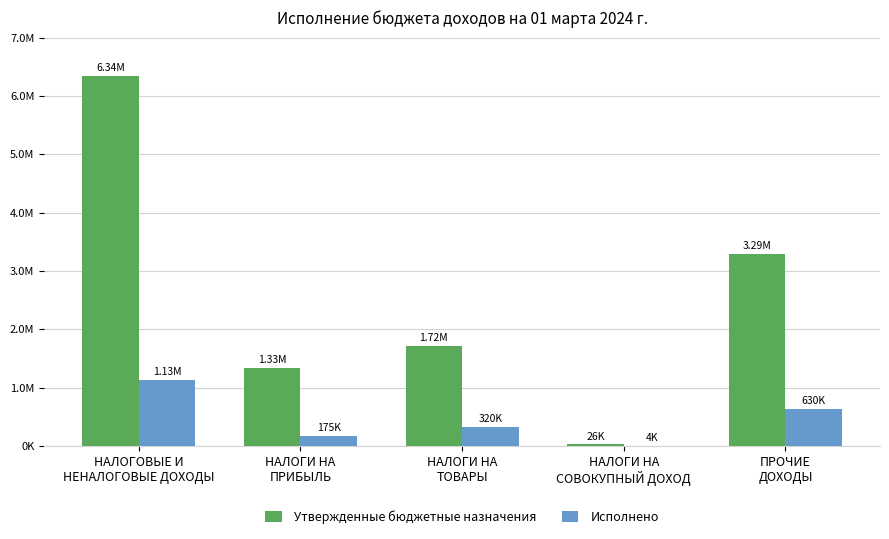

Reading left to right, transcribe all the data shown in this chart.

Утвержденные бюджетные назначения: НАЛОГОВЫЕ И
НЕНАЛОГОВЫЕ ДОХОДЫ=6337120.0	НАЛОГИ НА
ПРИБЫЛЬ=1334720.0	НАЛОГИ НА
ТОВАРЫ=1715400.0	НАЛОГИ НА
СОВОКУПНЫЙ ДОХОД=26000.0	ПРОЧИЕ
ДОХОДЫ=3287000.0
Исполнено: НАЛОГОВЫЕ И
НЕНАЛОГОВЫЕ ДОХОДЫ=1129340.2	НАЛОГИ НА
ПРИБЫЛЬ=175303.1	НАЛОГИ НА
ТОВАРЫ=320342.5	НАЛОГИ НА
СОВОКУПНЫЙ ДОХОД=4123.5	ПРОЧИЕ
ДОХОДЫ=629571.2